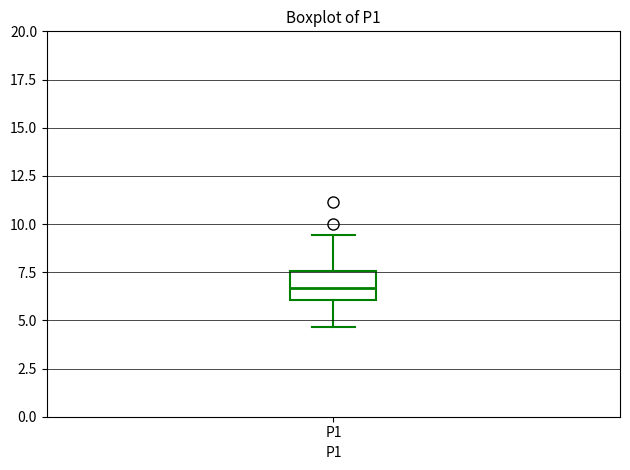

Read this box plot against the y-axis: the position of the median line, the range covered by the box, and the ends of both whiskers. The values are not printed on the chart, so give them approximately, as read against the axis.

median 6.5, box 6.0 to 7.5, whiskers 4.5 to 9.5